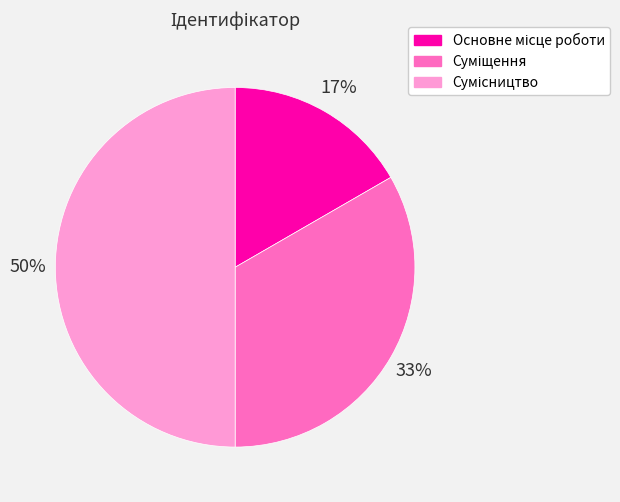

To the nearest percent, what is the average slice percentage?

33%